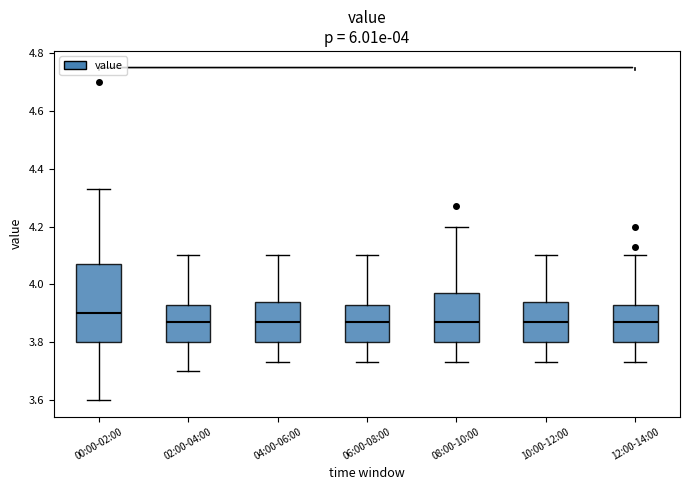

Which box has the highest median line?

00:00-02:00